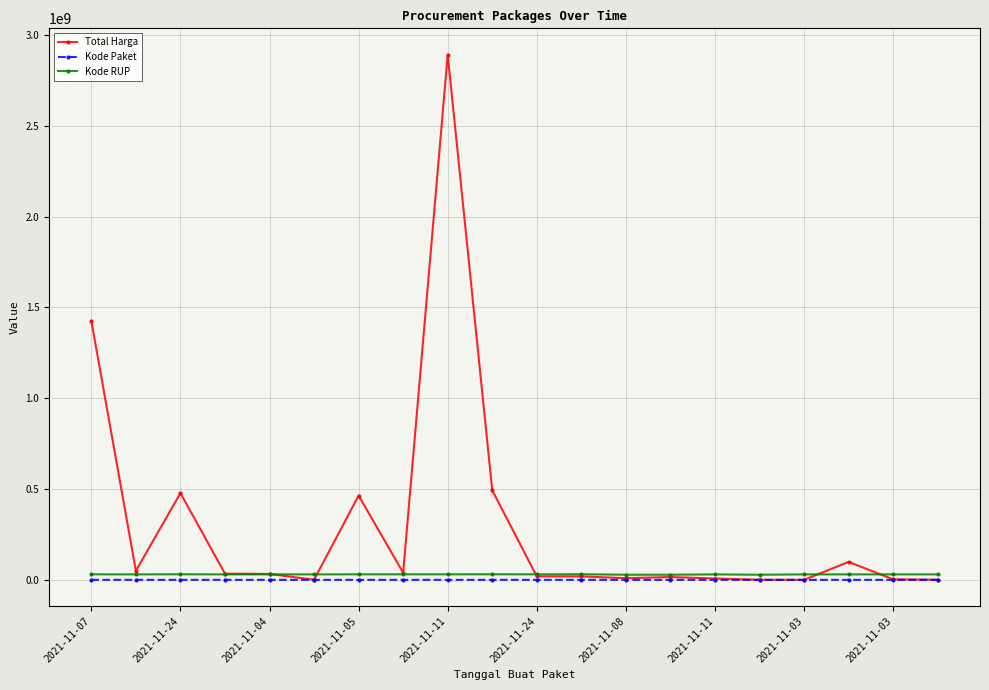

What is the maximum value shown in the chart?

2892122000